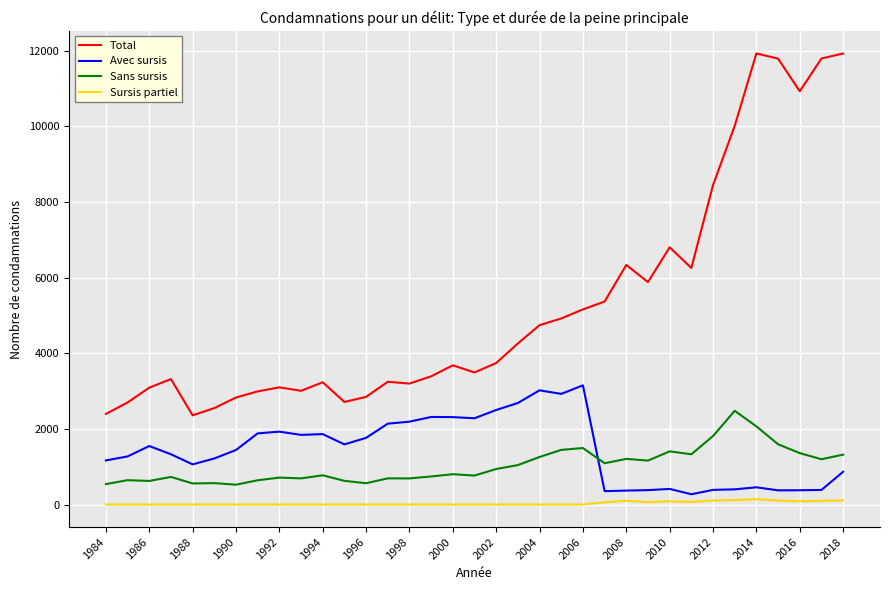

What is the average value of the Sans sursis series?

1030